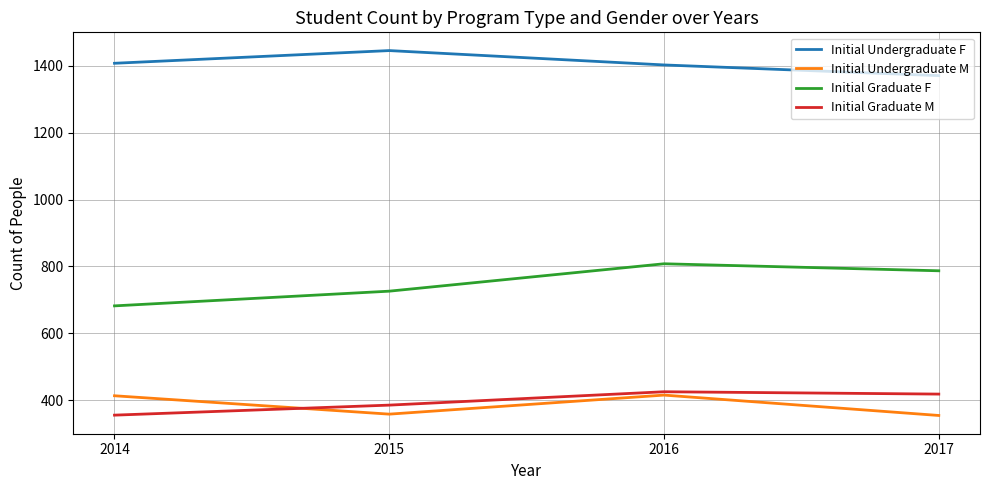

Which series has the widest spread of values?

Initial Graduate F